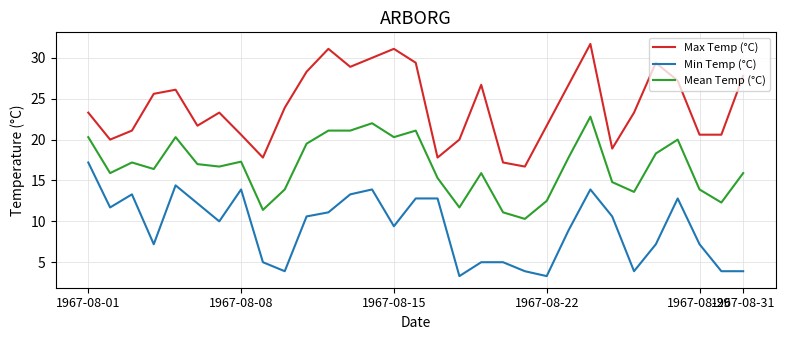

True or false: Mean Temp (°C) and Min Temp (°C) cross at least once.

False